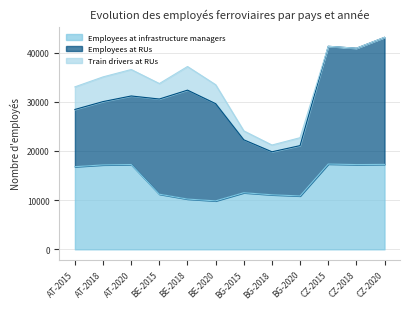

How many data points in Train drivers at RUs are above 3147?

5